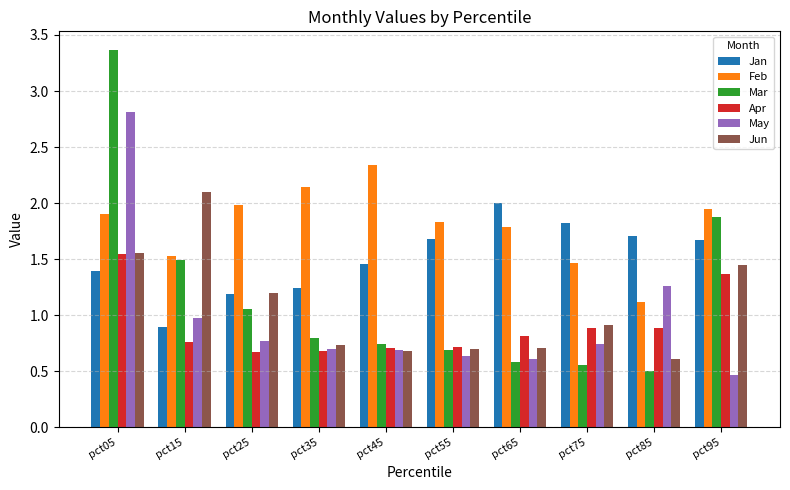

How many groups of bars are there?

10